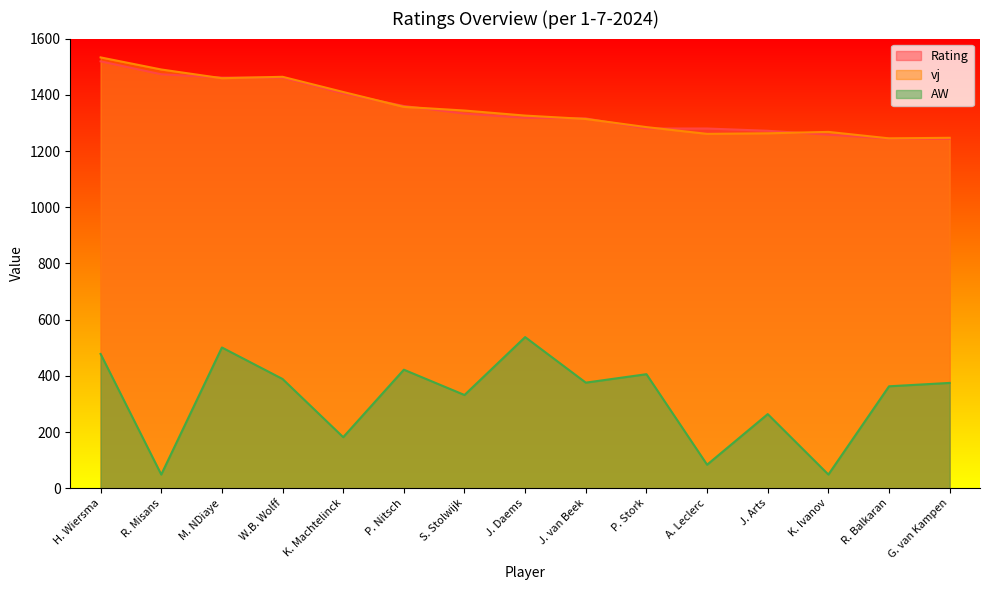

Reading left to right, transcribe all the data shown in this chart.

Rating: H. Wiersma=1519	R. Misans=1473	M. NDiaye=1461	W.B. Wolff=1461	K. Machtelinck=1405	P. Nitsch=1360	S. Stolwijk=1333	J. Daems=1318	J. van Beek=1316	P. Stork=1280	A. Leclerc=1280	J. Arts=1272	K. Ivanov=1258	R. Balkaran=1244	G. van Kampen=1243
vj: H. Wiersma=1533	R. Misans=1490	M. NDiaye=1459	W.B. Wolff=1464	K. Machtelinck=1410	P. Nitsch=1357	S. Stolwijk=1344	J. Daems=1326	J. van Beek=1314	P. Stork=1285	A. Leclerc=1261	J. Arts=1263	K. Ivanov=1268	R. Balkaran=1245	G. van Kampen=1247
AW: H. Wiersma=478	R. Misans=49	M. NDiaye=501	W.B. Wolff=389	K. Machtelinck=182	P. Nitsch=422	S. Stolwijk=332	J. Daems=538	J. van Beek=376	P. Stork=406	A. Leclerc=84	J. Arts=264	K. Ivanov=49	R. Balkaran=363	G. van Kampen=375